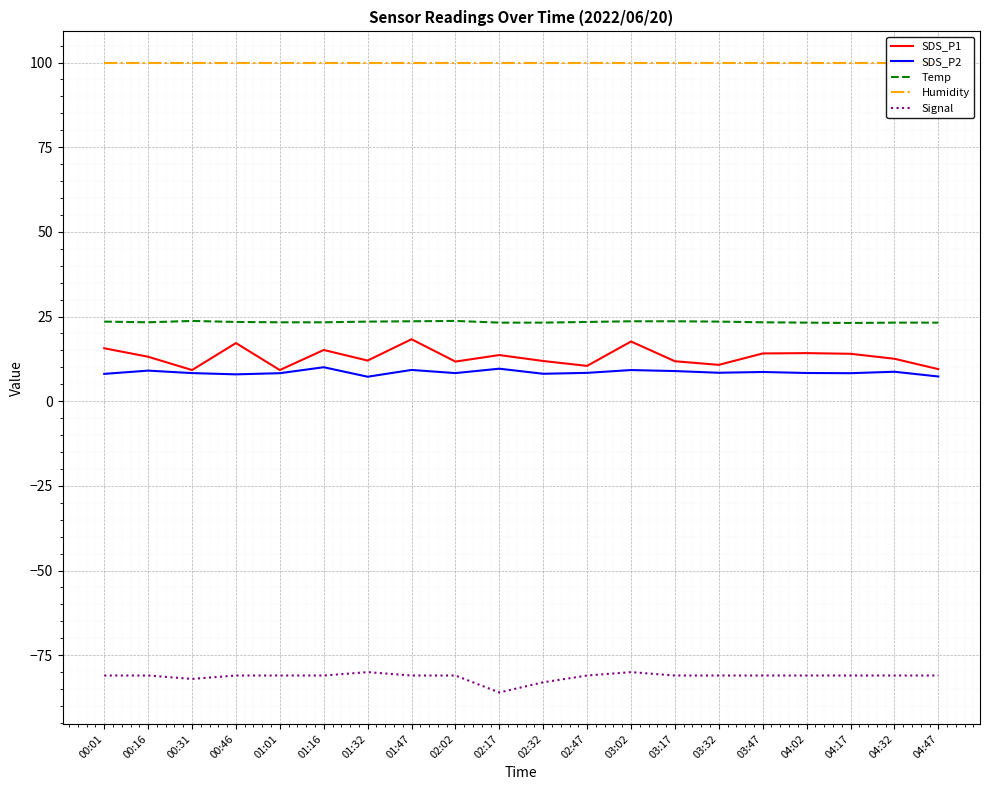

Is this an area chart (filled region under the line)?

No